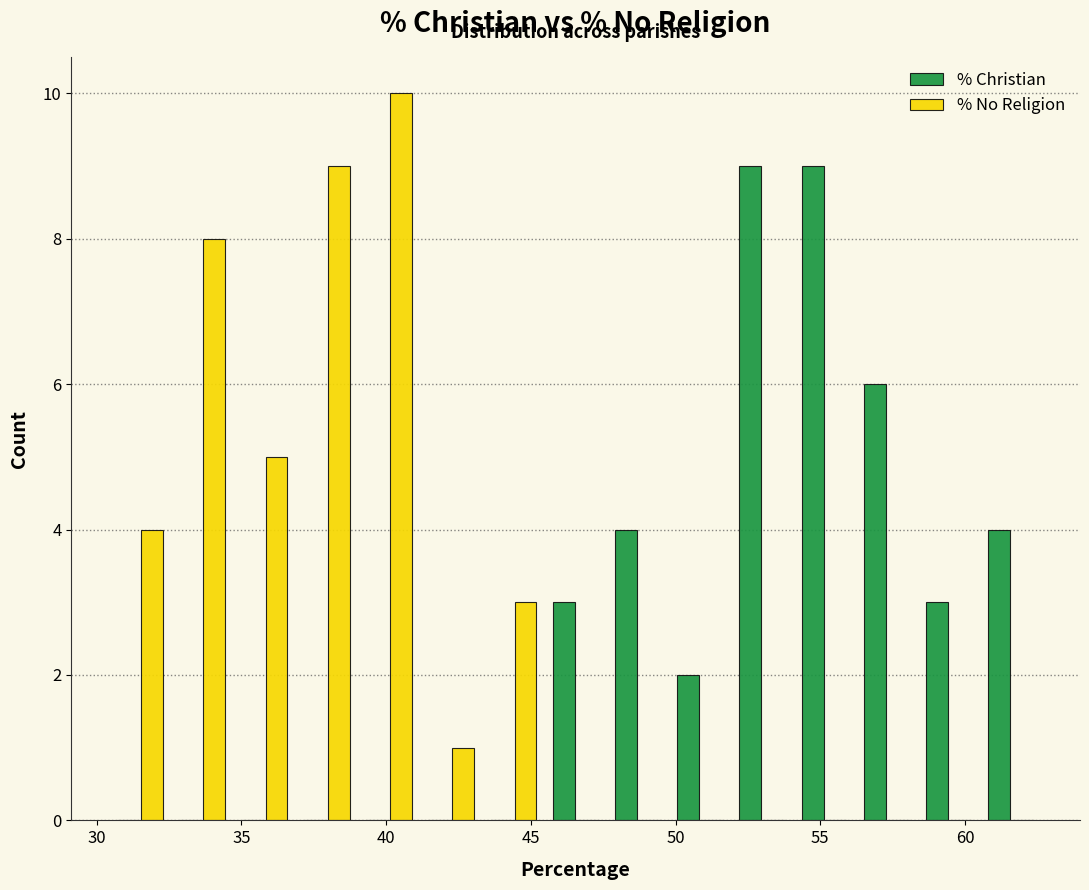

Reading left to right, list every range on the x-axis with the height of the bar of each series over it. Neither the bar edges nor the heights are printed on the chart, so give them approximately, as read against the axes.

30.5 to 32.5: % Christian=0	% No Religion=4
32.5 to 34.5: % Christian=0	% No Religion=8
34.5 to 37.0: % Christian=0	% No Religion=5
37.0 to 39.0: % Christian=0	% No Religion=9
39.0 to 41.0: % Christian=0	% No Religion=10
41.0 to 43.5: % Christian=0	% No Religion=1
43.5 to 45.5: % Christian=0	% No Religion=3
45.5 to 47.5: % Christian=3	% No Religion=0
47.5 to 50.0: % Christian=4	% No Religion=0
50.0 to 52.0: % Christian=2	% No Religion=0
52.0 to 54.0: % Christian=9	% No Religion=0
54.0 to 56.0: % Christian=9	% No Religion=0
56.0 to 58.5: % Christian=6	% No Religion=0
58.5 to 60.5: % Christian=3	% No Religion=0
60.5 to 62.5: % Christian=4	% No Religion=0